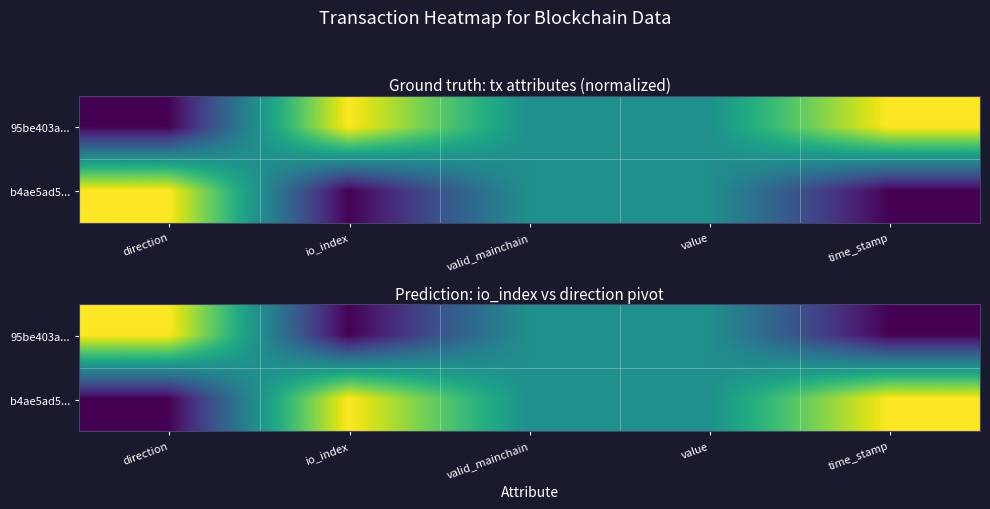

The 95be403a... series shows 0.4 at time_stamp. True or false?

False